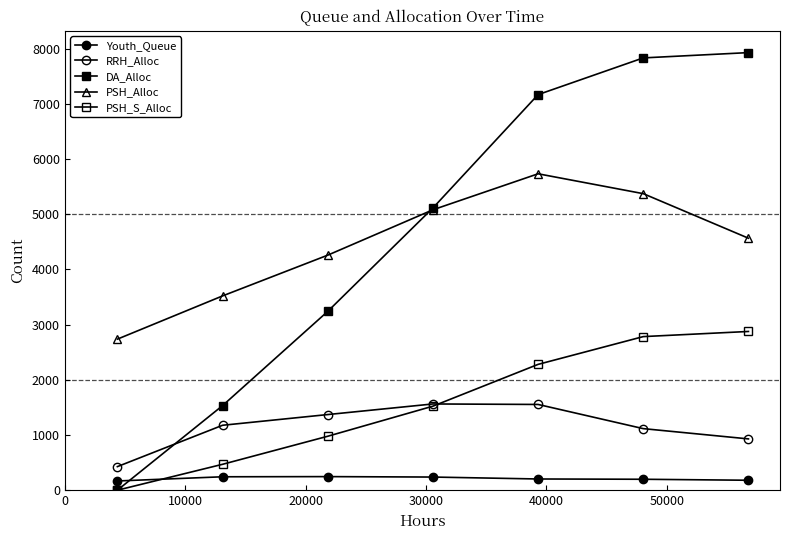

How many values in the PSH_Alloc series are below 4564?

3